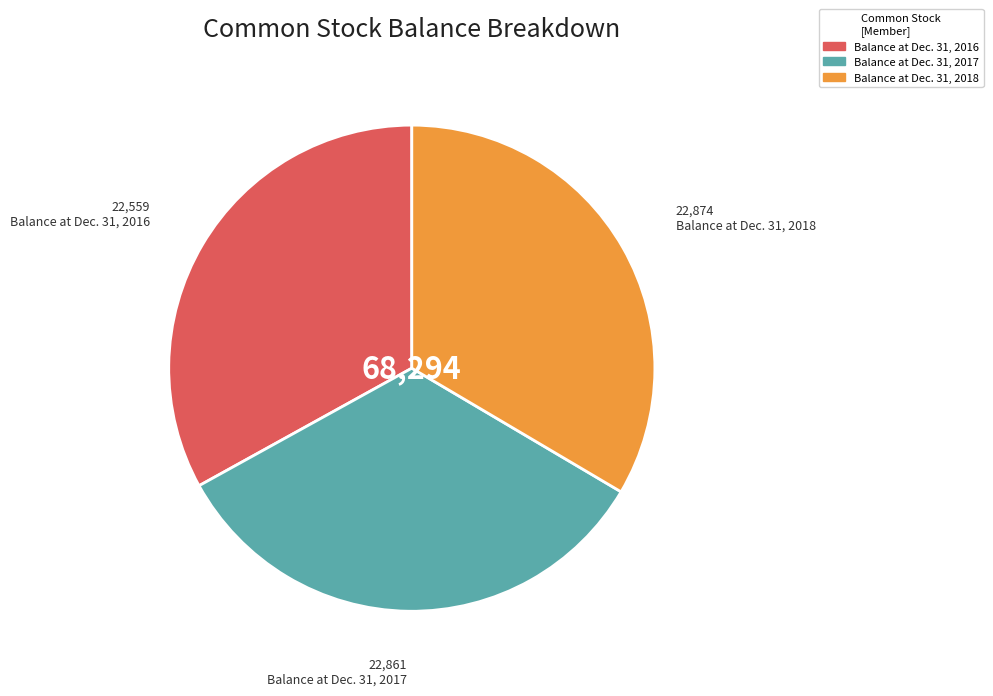

Does any single category account for the majority?

No